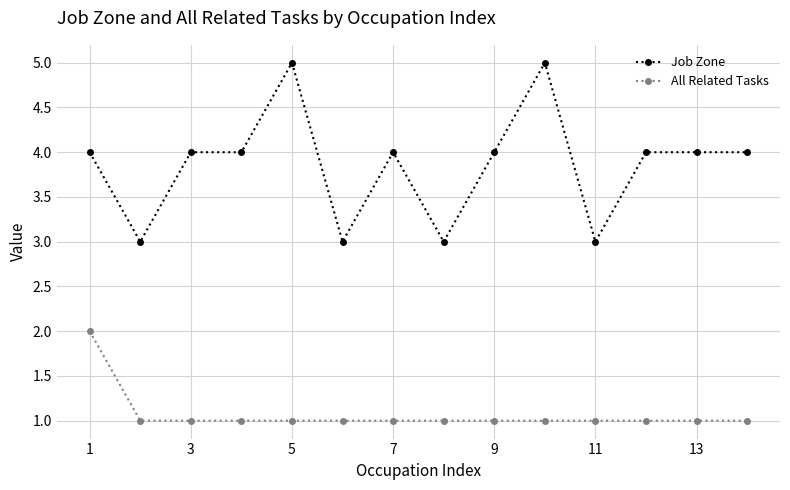

List the series in order of their peak value, lowest first.

All Related Tasks, Job Zone